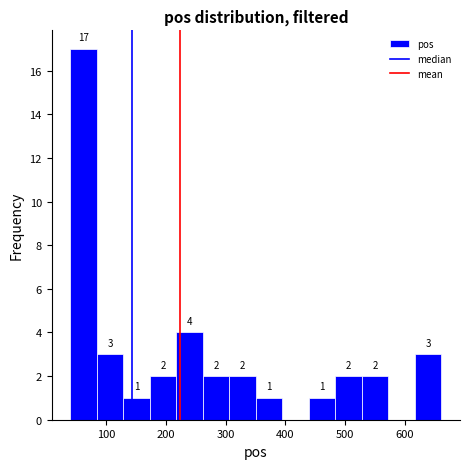

Over which range of the x-axis is the bar tallest?

40 to 80